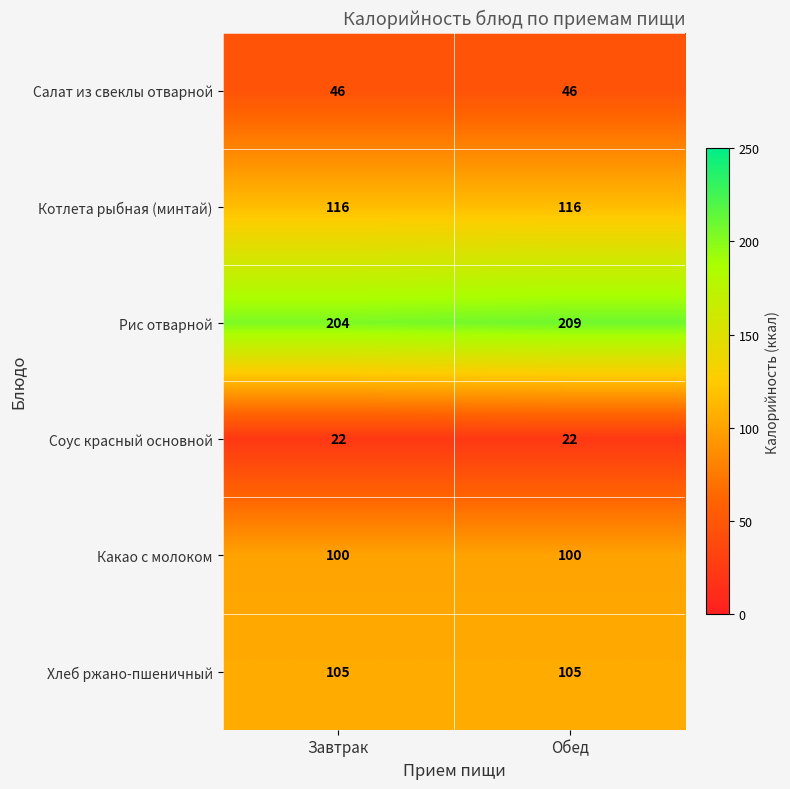

How many categories are shown in the chart?

2